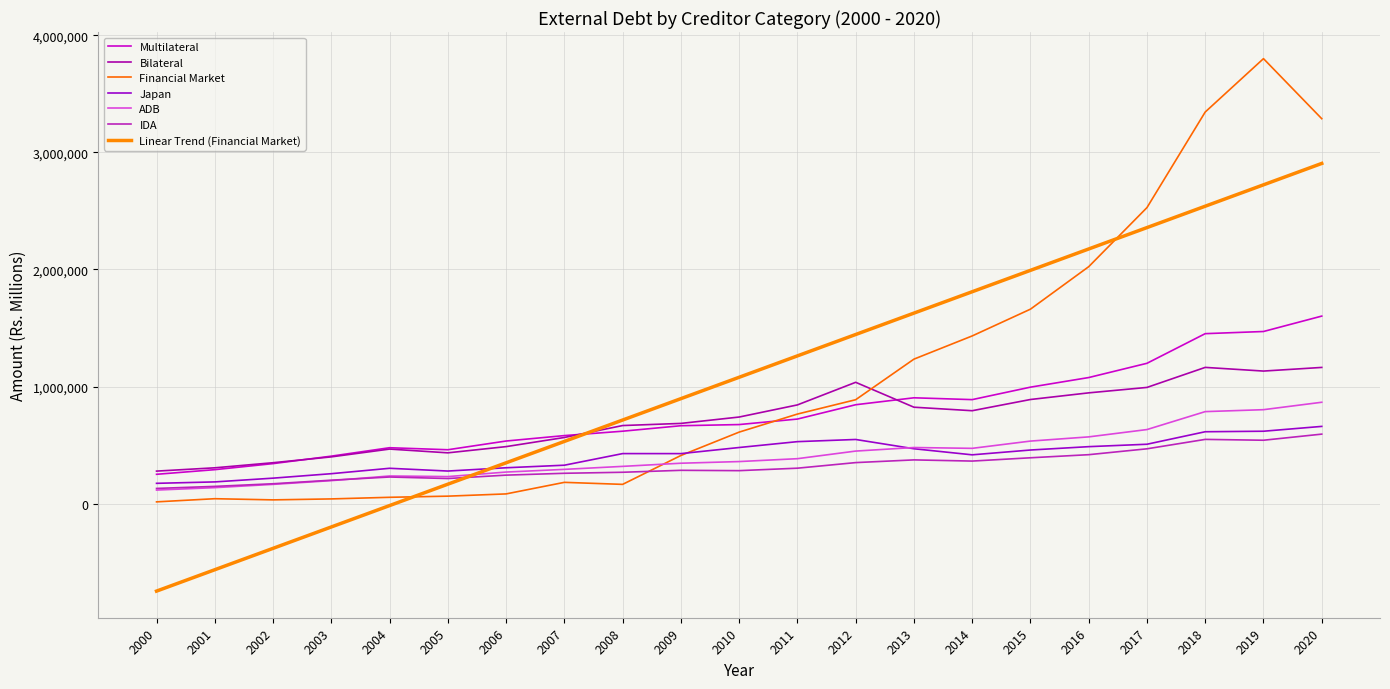

What is the minimum value for Japan?

172932.0